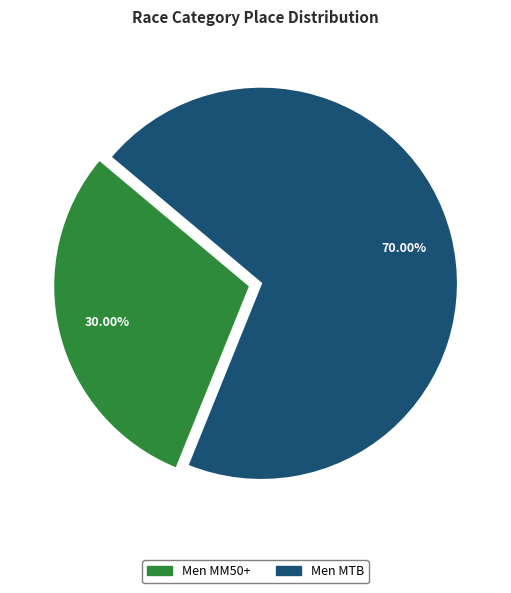

How many slices are in this pie chart?

2